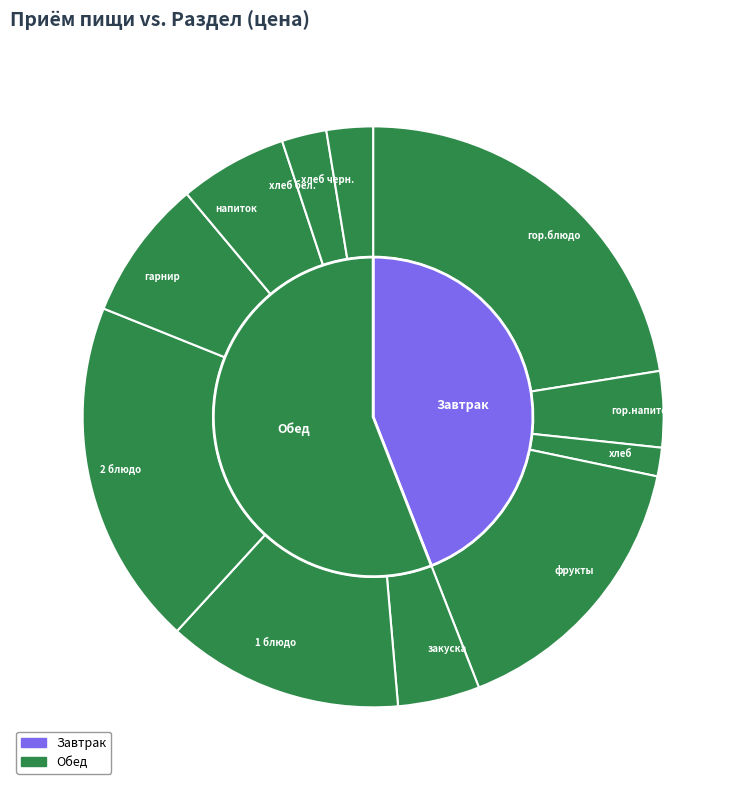

What is the change in value from фрукты to гарнир?

-23.4